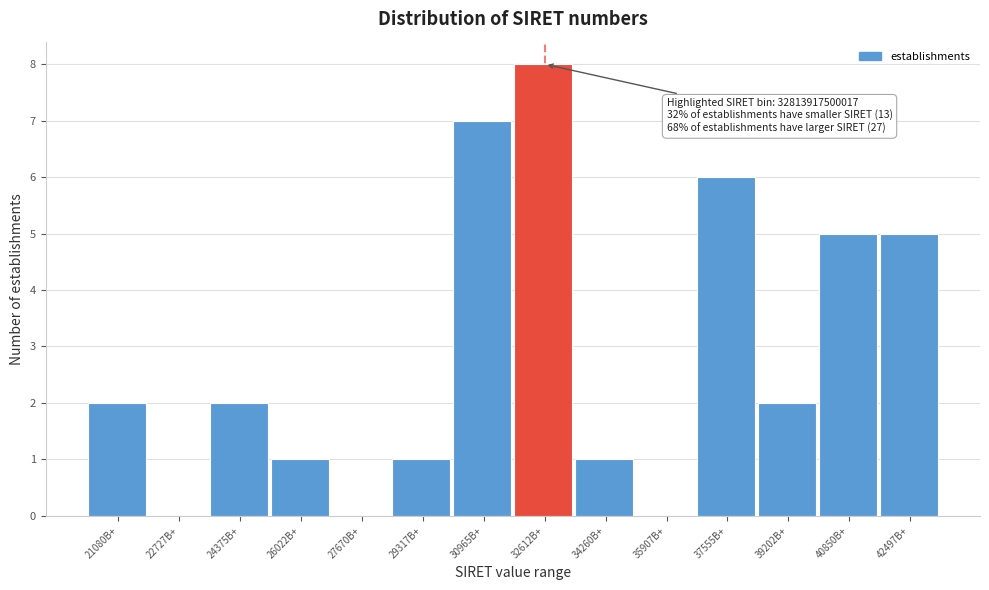

Reading left to right, extract all data points from this chart.

21080B+=2	22727B+=0	24375B+=2	26022B+=1	27670B+=0	29317B+=1	30965B+=7	32612B+=8	34260B+=1	35907B+=0	37555B+=6	39202B+=2	40850B+=5	42497B+=5